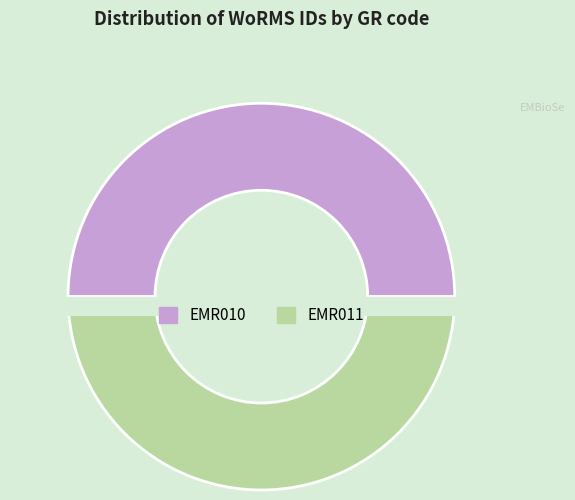

Combined, what portion of the pie is EMR010 and EMR011?

100.0%